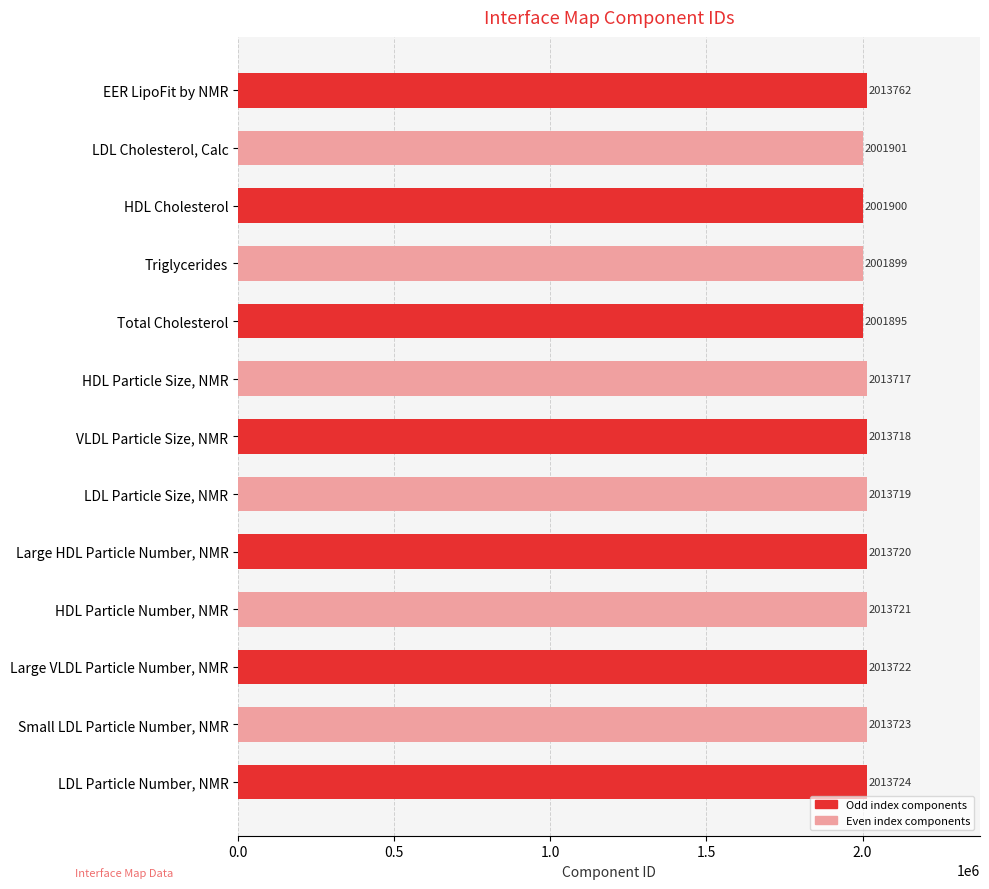

Does the chart contain stacked bars?

No